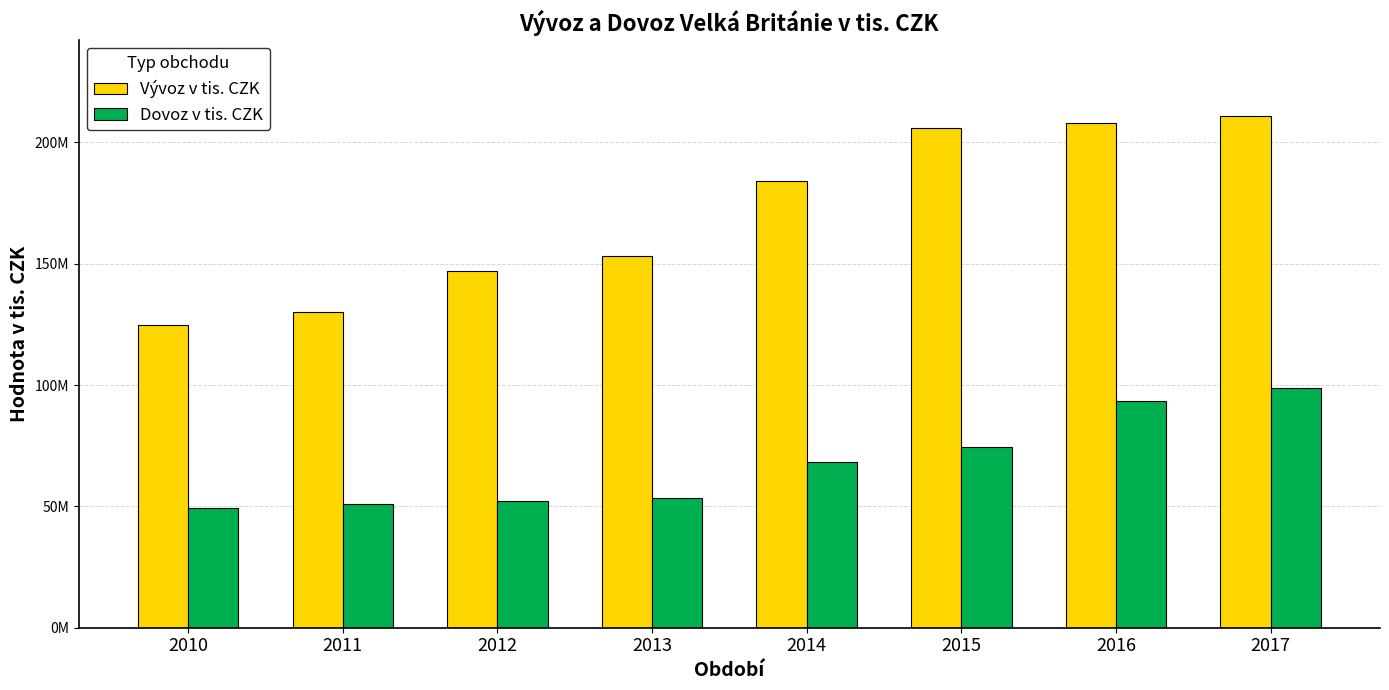

At which category is the sum across all series the highest?

2017